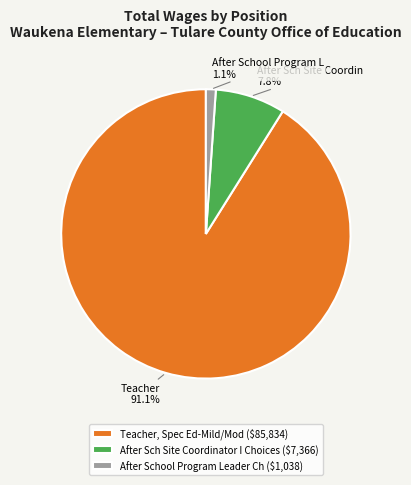

Combined, what portion of the pie is Teacher, Spec Ed-Mild/Mod and After Sch Site Coordinator I Choices?

98.9%